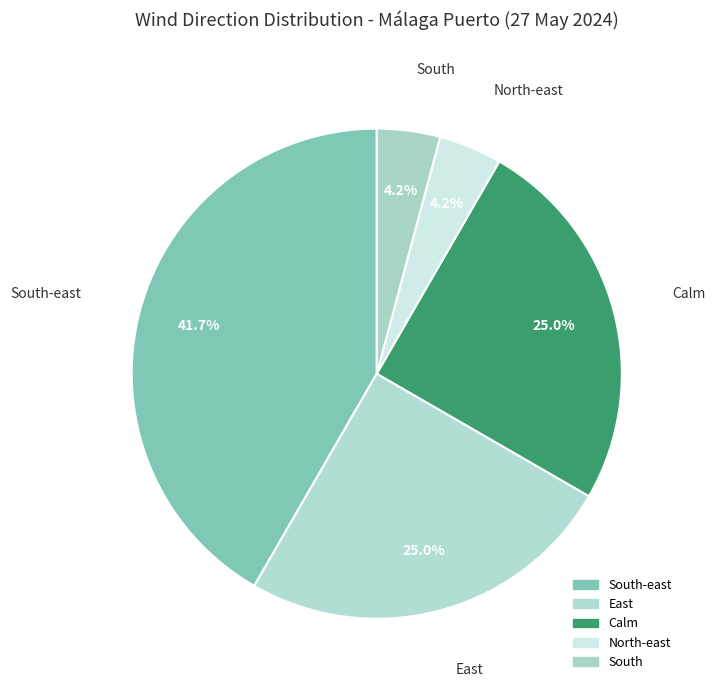

What is the smallest slice in the pie chart?

North-east